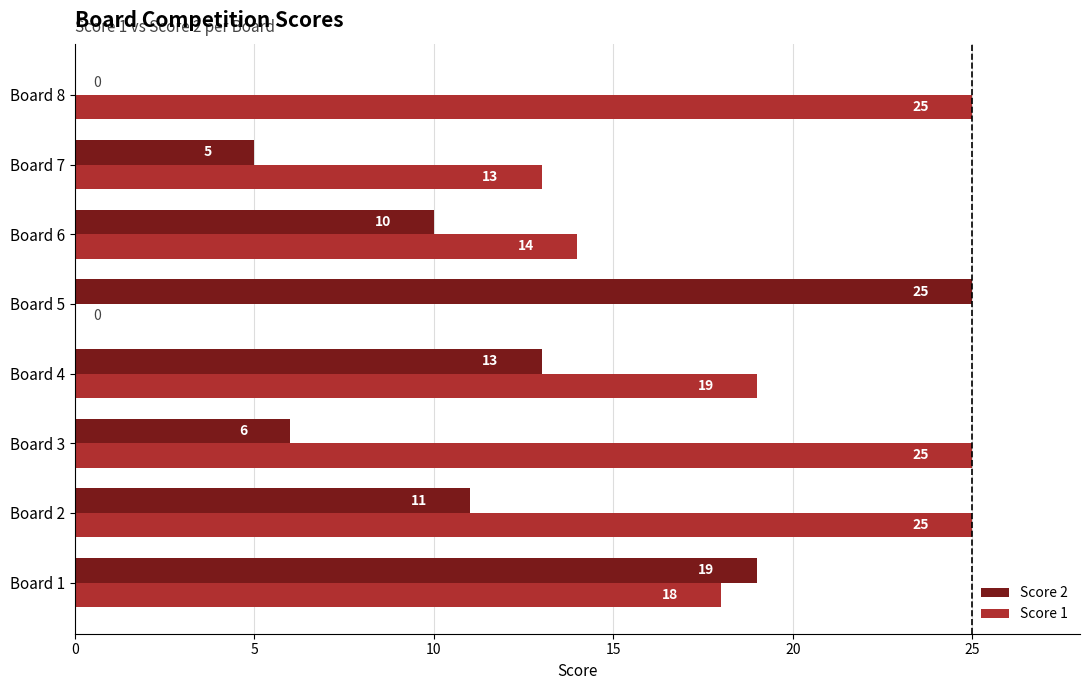

At which category is the sum across all series the highest?

Board 1